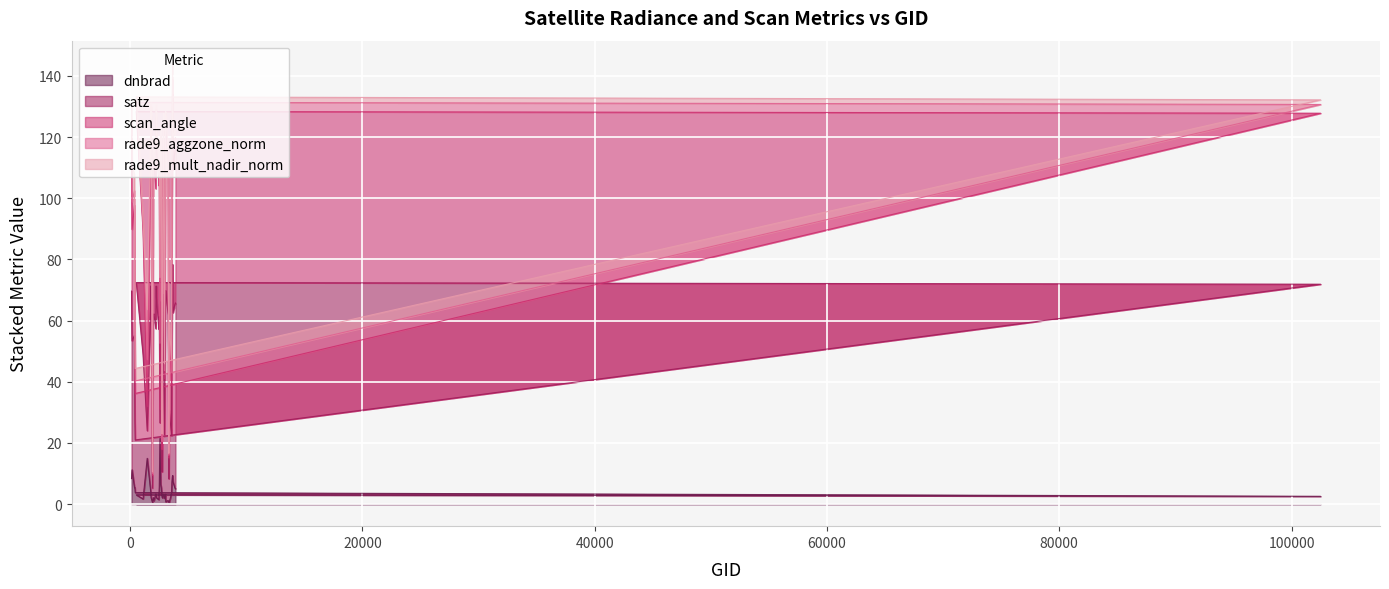

Which series has the largest range (max minus min)?

satz